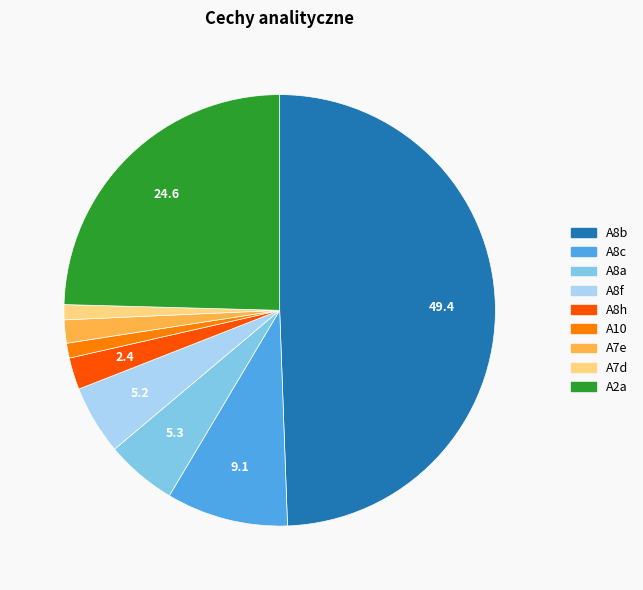

What is the ratio of the value at A7d to the value at A8h?

0.5